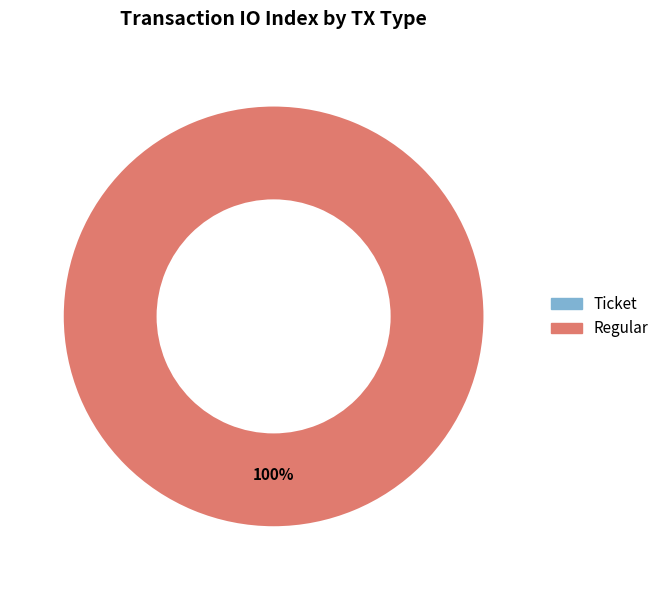

Count the number of slices in the pie.

2